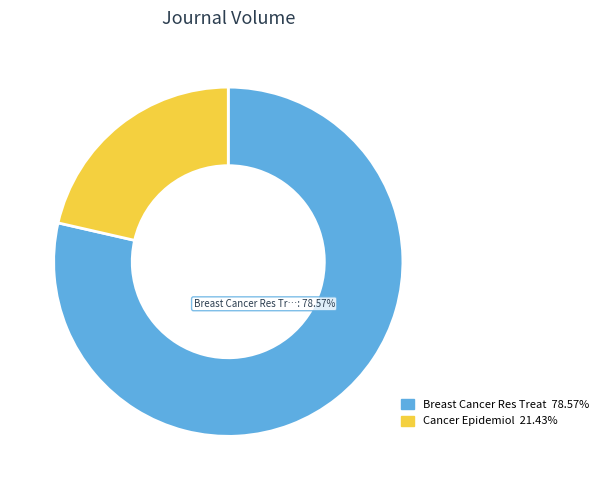

Do Cancer Epidemiol and Breast Cancer Res Treat together represent more than half of the pie?

Yes